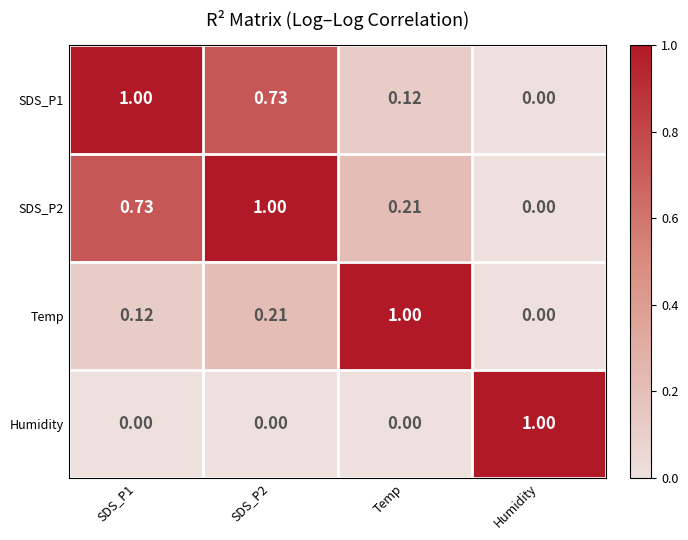

Reading left to right, list all the values displayed in this chart.

SDS_P1: SDS_P1=1.0	SDS_P2=0.7	Temp=0.1	Humidity=0.0
SDS_P2: SDS_P1=0.7	SDS_P2=1.0	Temp=0.2	Humidity=0.0
Temp: SDS_P1=0.1	SDS_P2=0.2	Temp=1.0	Humidity=0.0
Humidity: SDS_P1=0.0	SDS_P2=0.0	Temp=0.0	Humidity=1.0